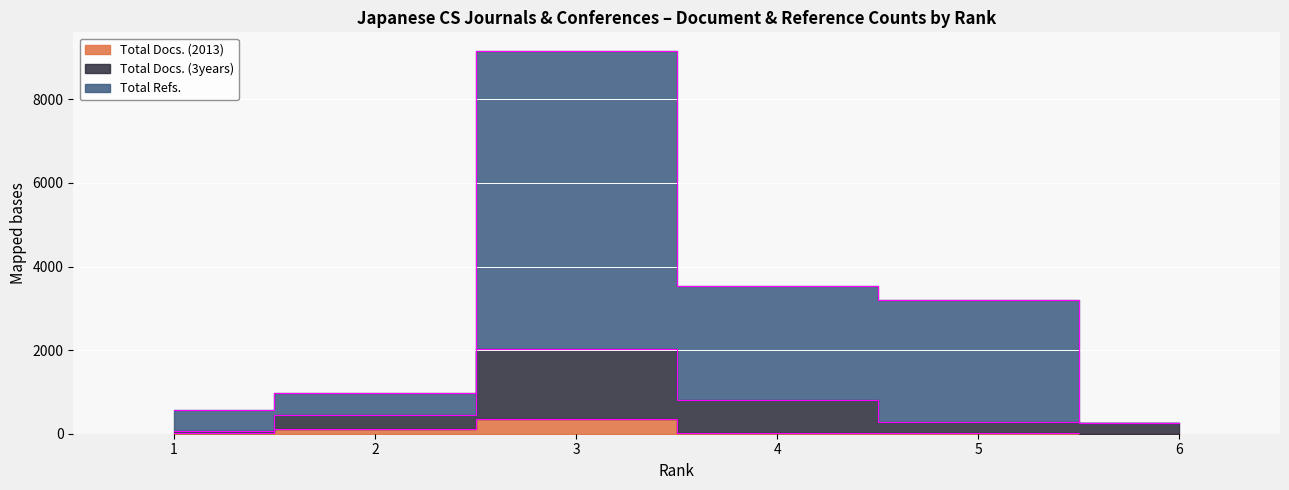

Which has a higher value, 3 or 1?

3